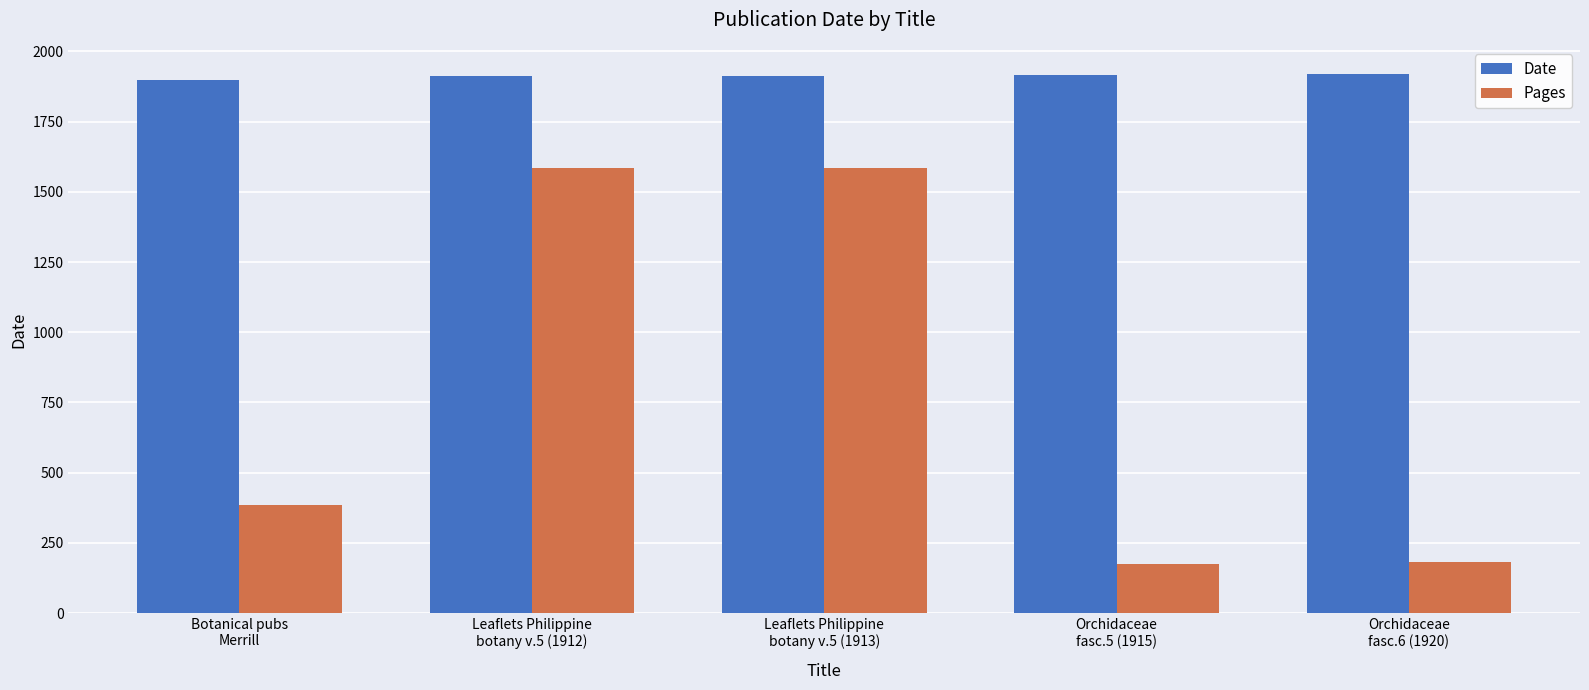

What is the label of the 5th bar from the left?

Orchidaceae
fasc.6 (1920)